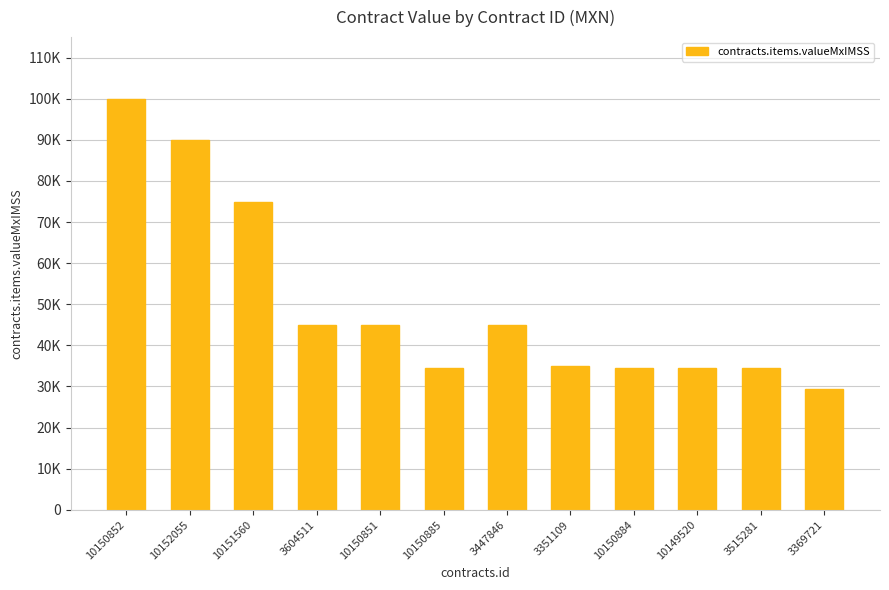

What is the change in value from 10152055 to 3447846?

-45000